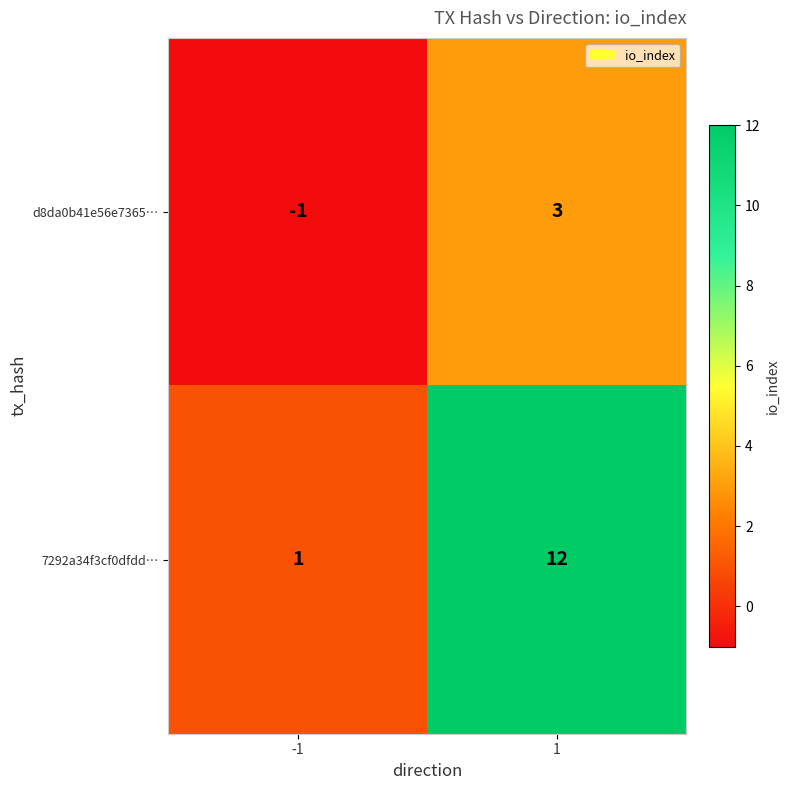

What is the sum of the 7292a34f3cf0dfdd… values at 1 and -1?

13